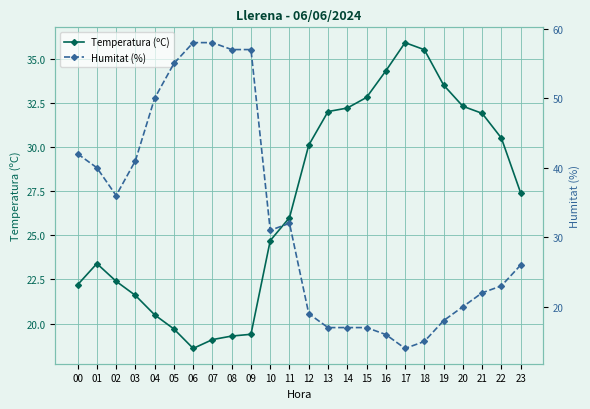

Rank the series at 16 from lowest to highest value.

Humitat (%), Temperatura (ºC)